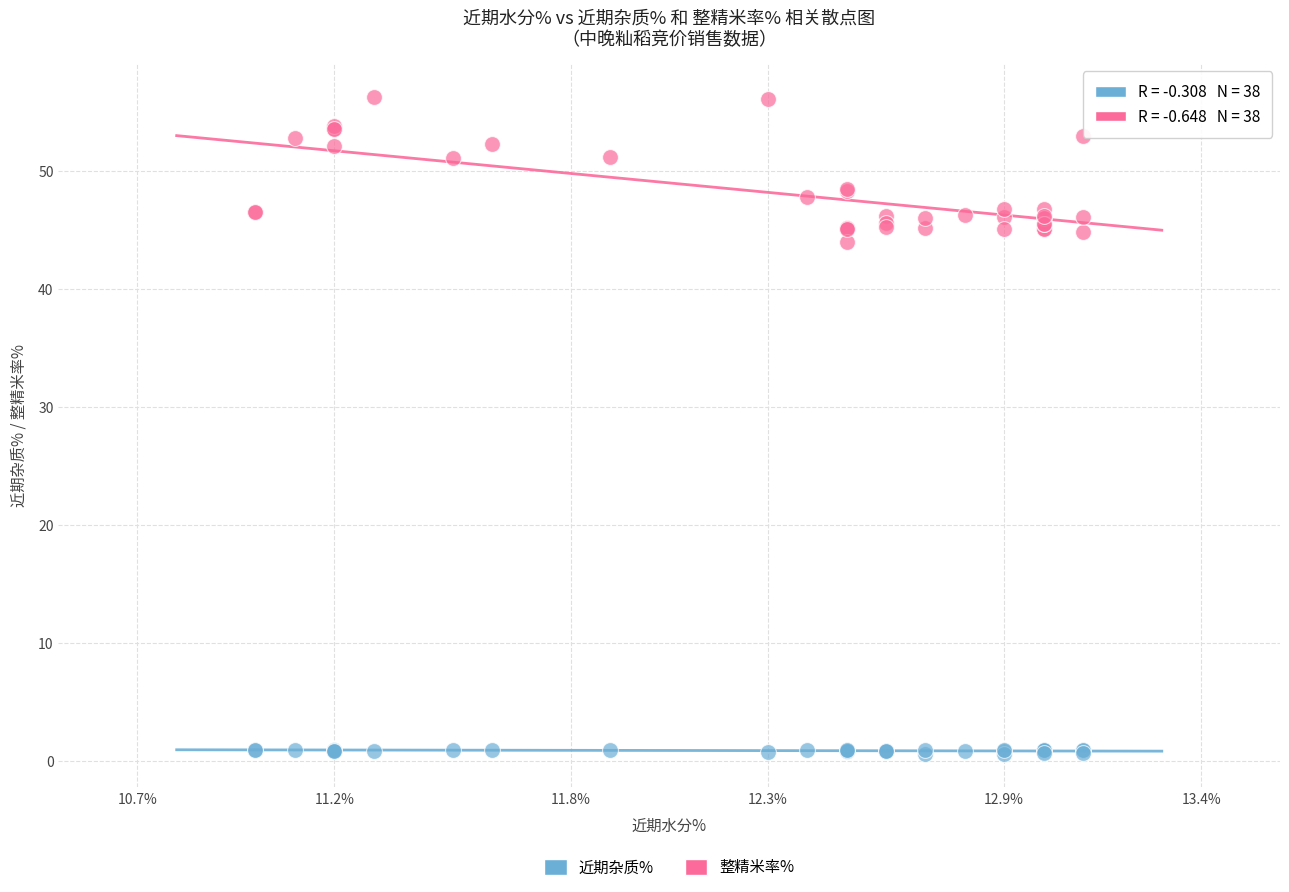

What are all the series names shown in the legend?

近期杂质%, 整精米率%